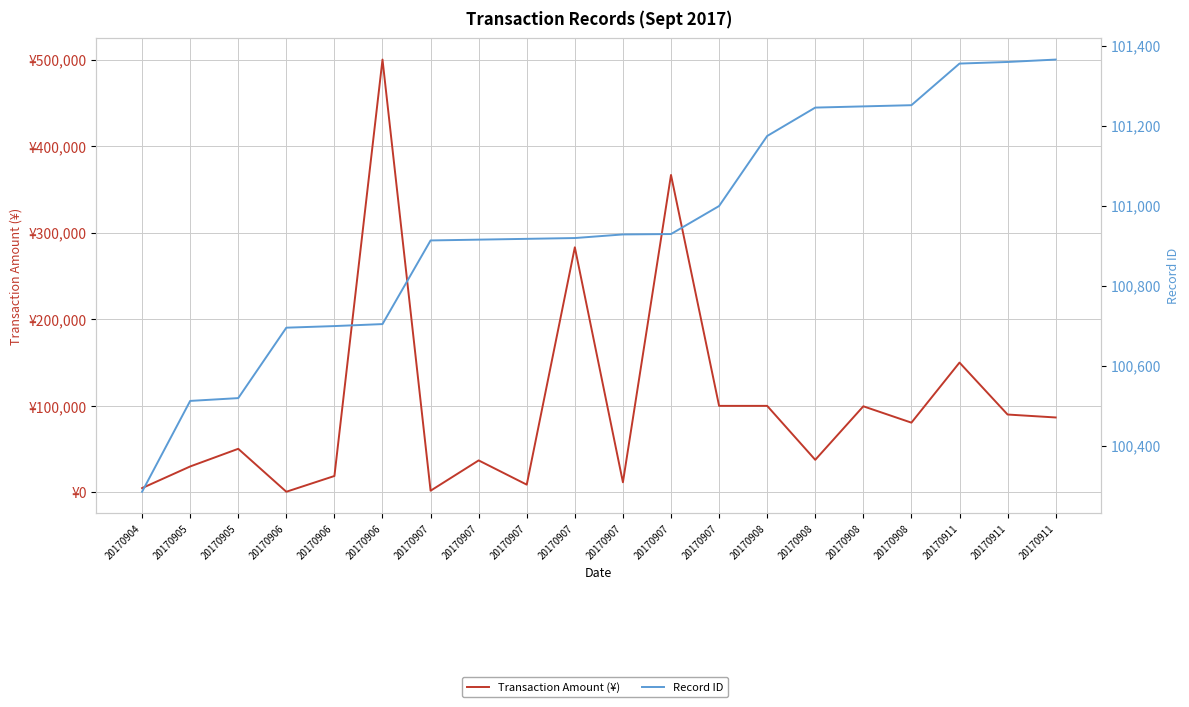

At which category does the chart reach its peak across all series?

20170906